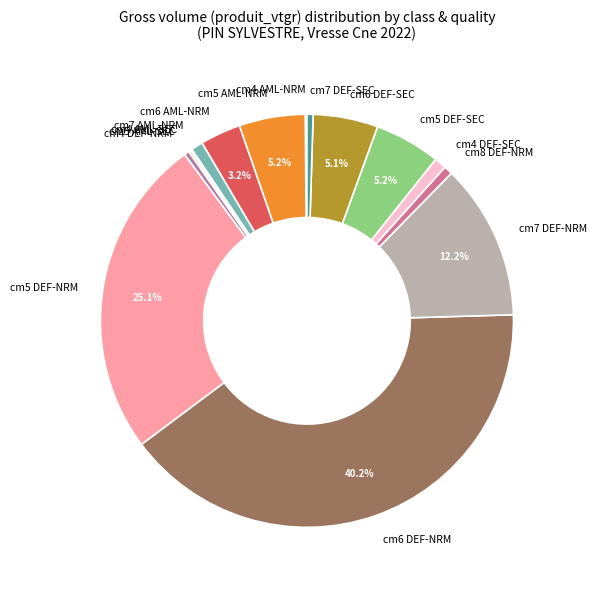

Combined, do cm6 DEF-SEC and cm5 AML-NRM account for over 50%?

No